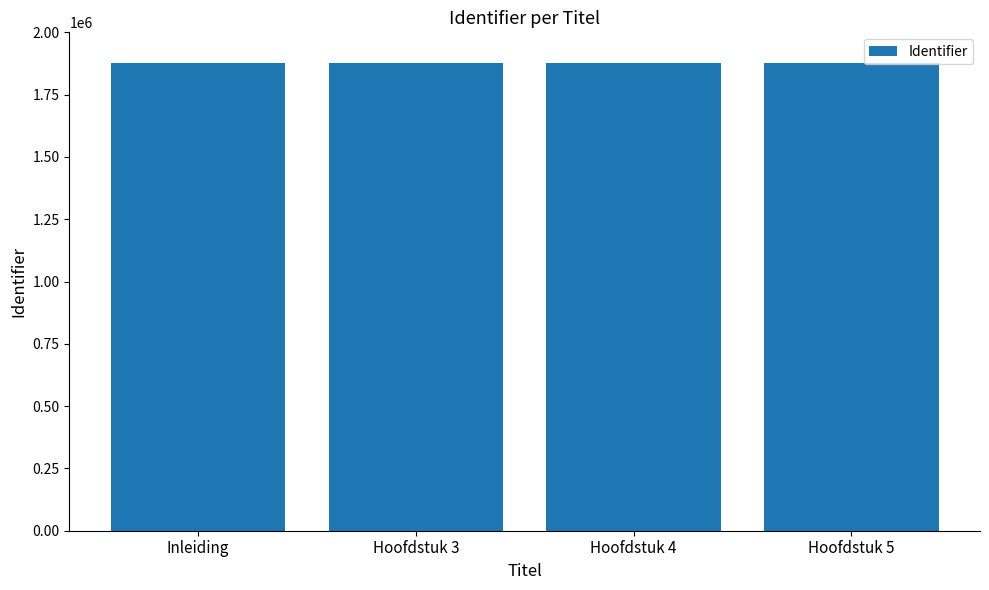

How many data points does each series have?

4